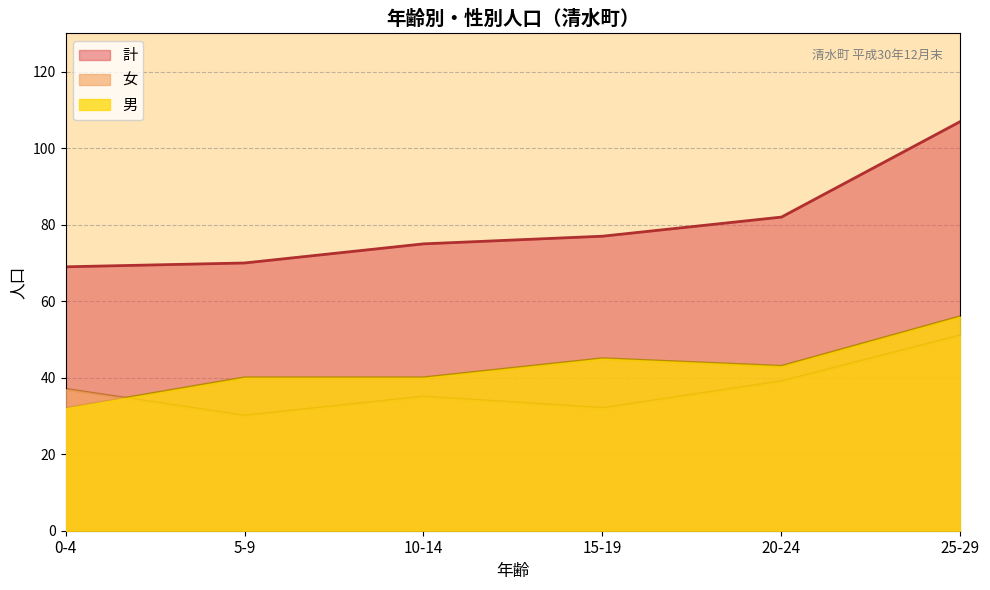

True or false: 男 has a value of 5 at 95+.

False